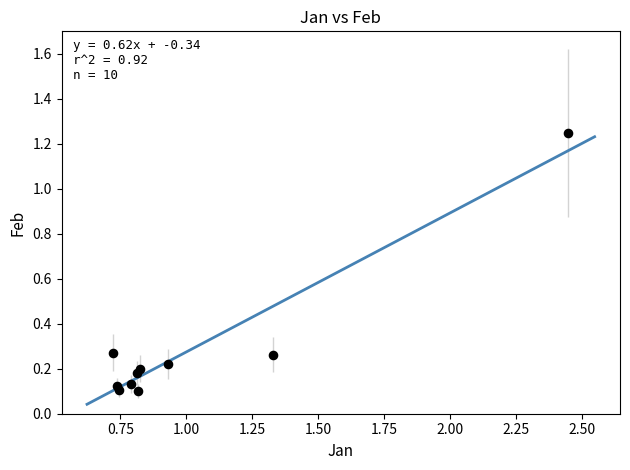

What is the average X value?

1.0